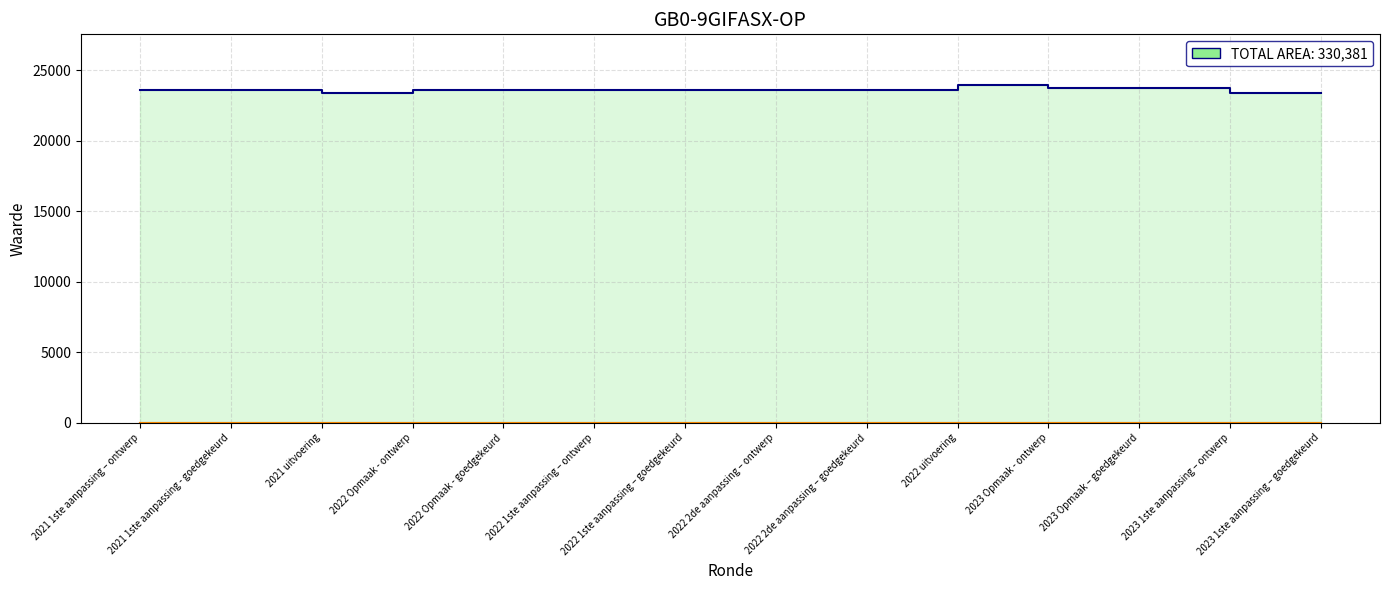

At which label does AO first exceed 23585?

2022 uitvoering